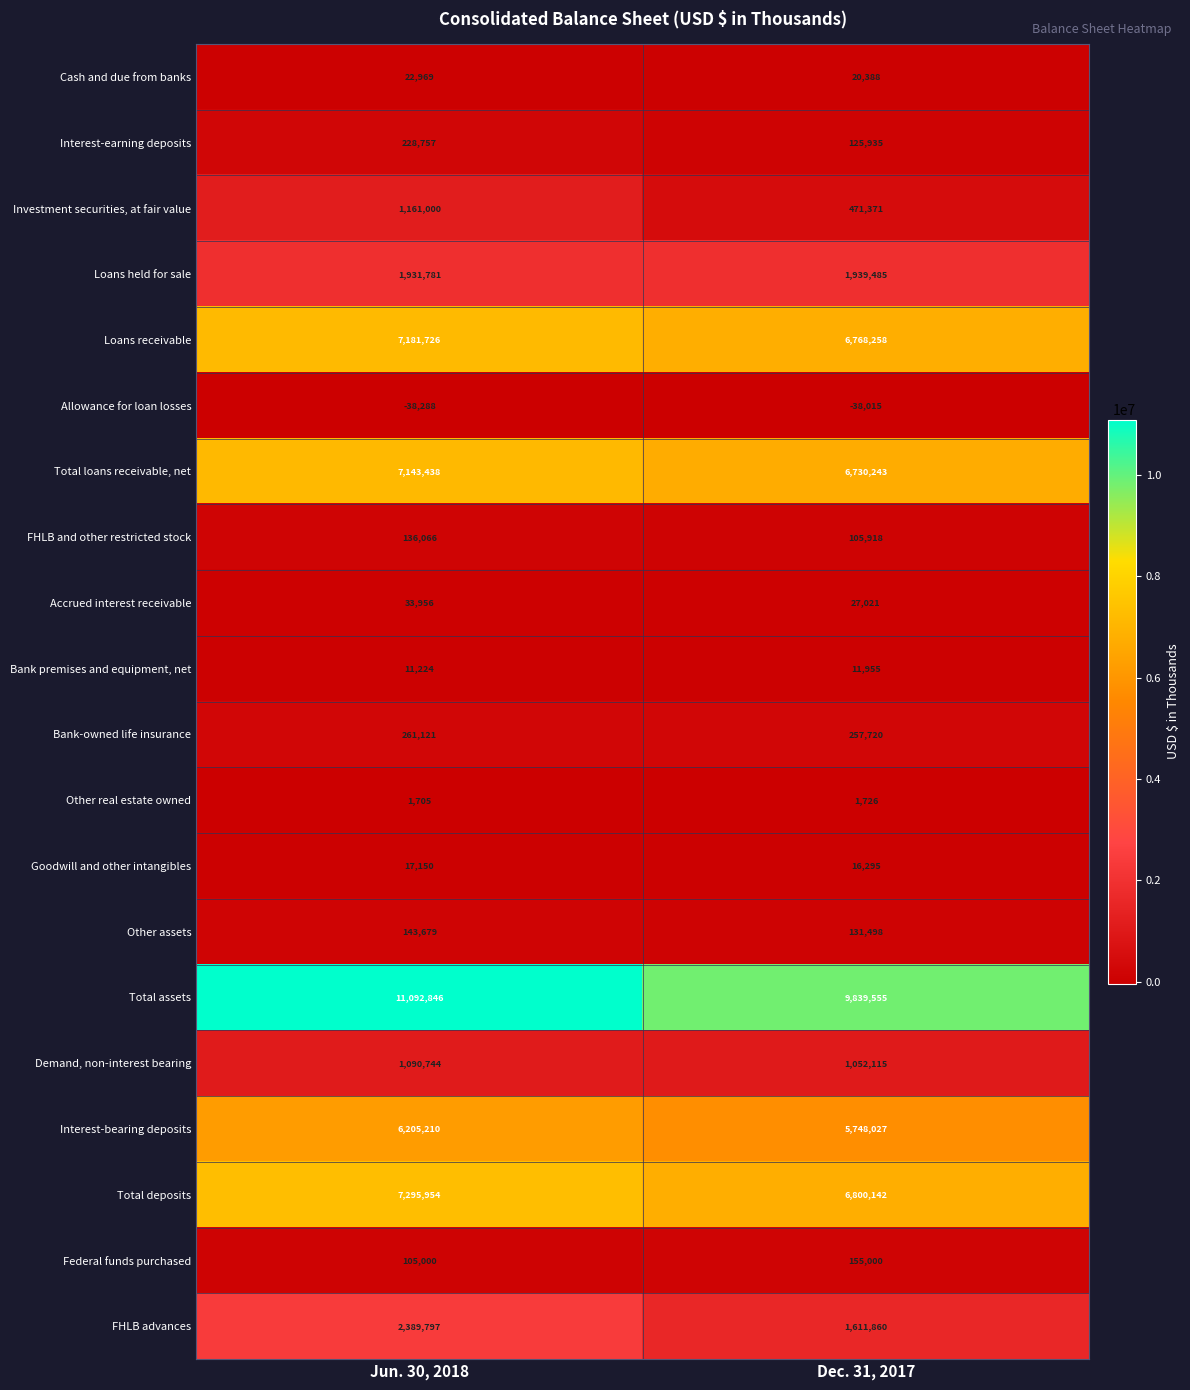

What is the difference between the maximum and minimum values in the FHLB advances series?

777937